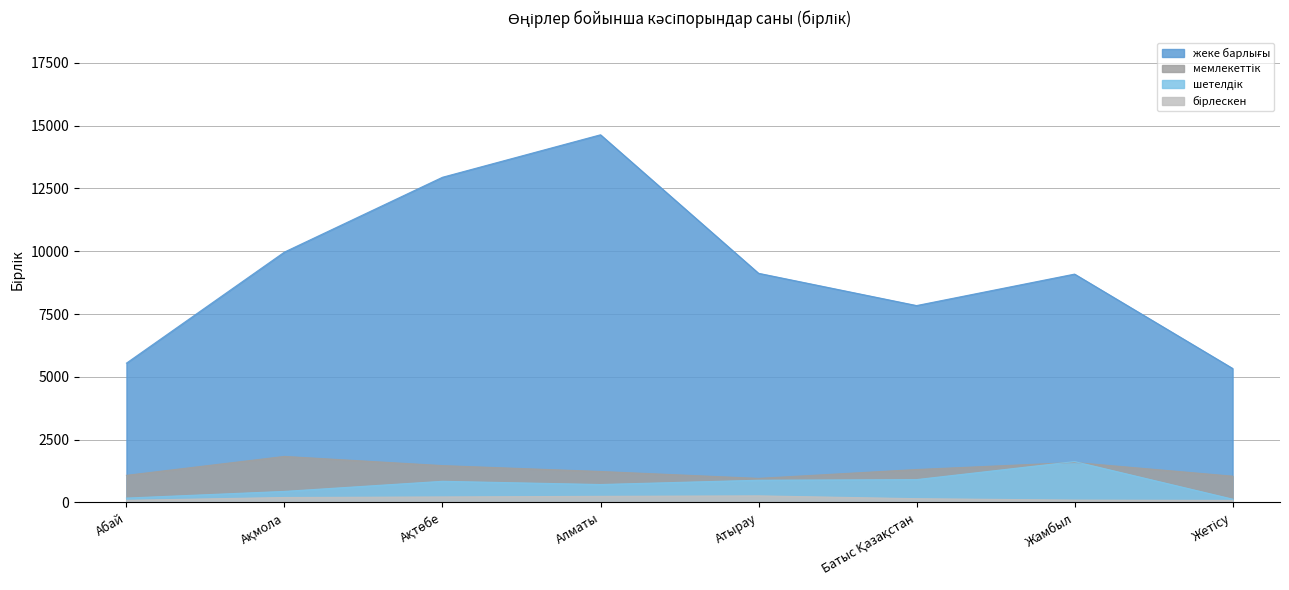

At how many categories does at least one series exceed 9621?

3